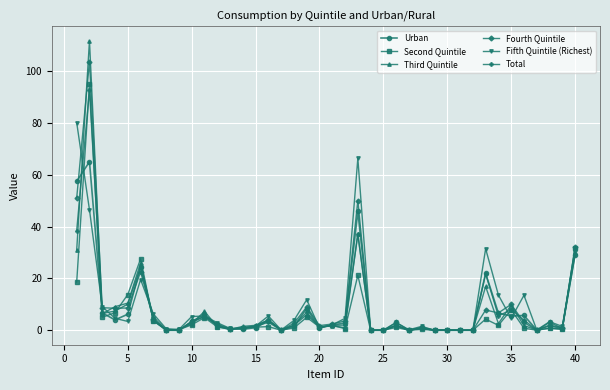

Which series ends up on top after the final intersection of Total and Second Quintile?

Second Quintile